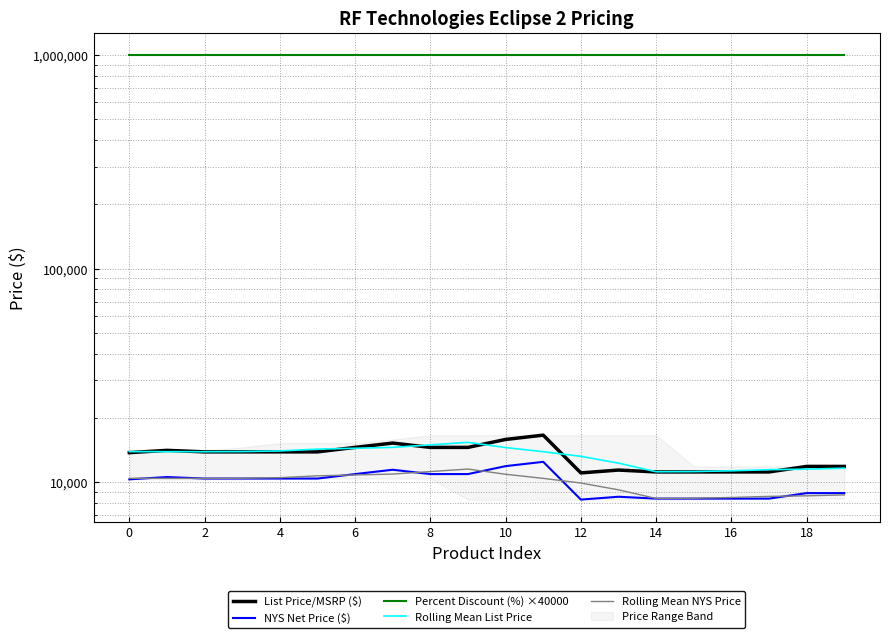

Where is the first local minimum for Rolling Mean NYS Price?

2